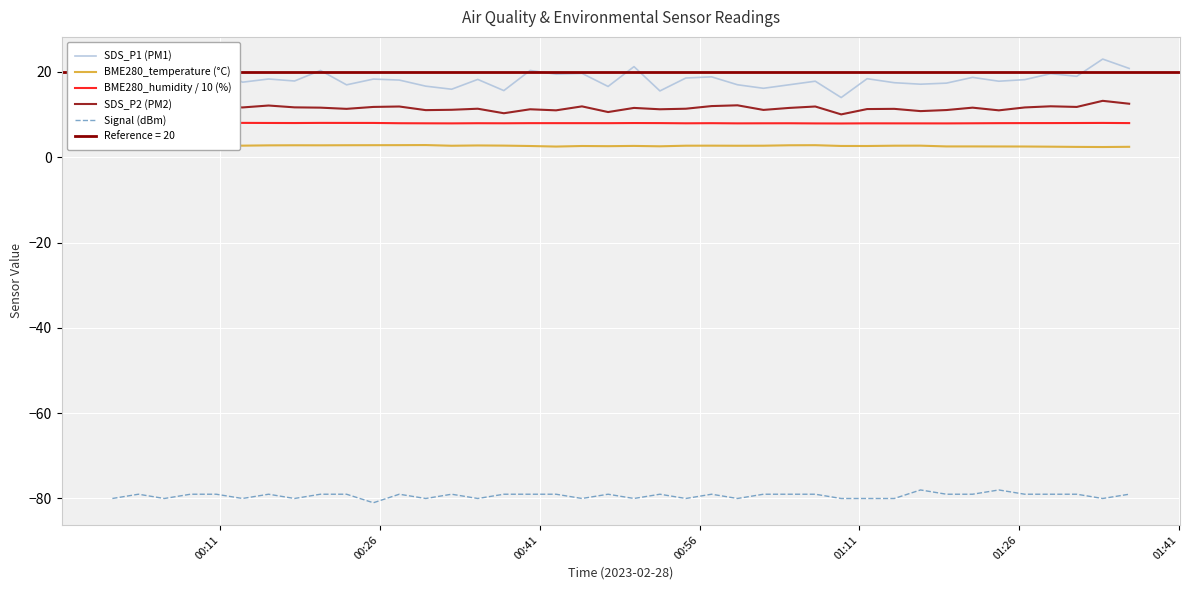

True or false: BME280_humidity / 10 (%) and BME280_temperature (°C) intersect in this chart.

False